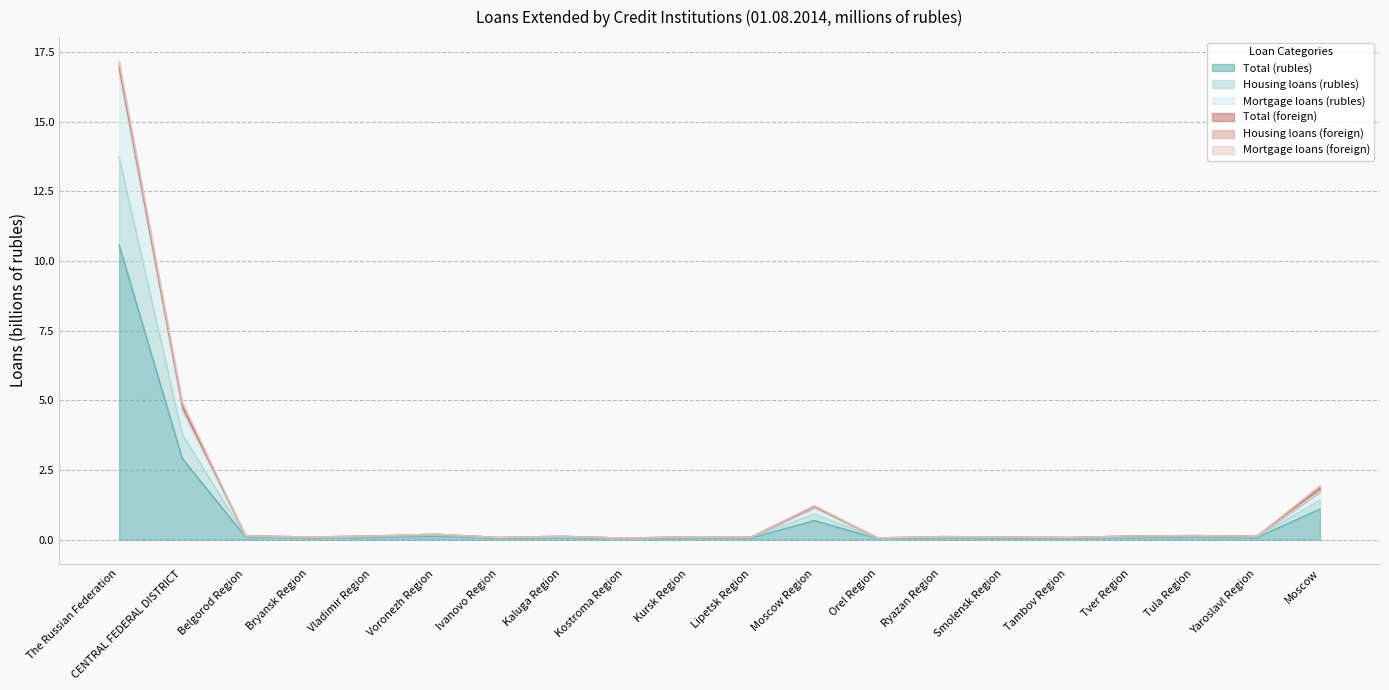

What is the sum of all Total (rubles) values?

16.4